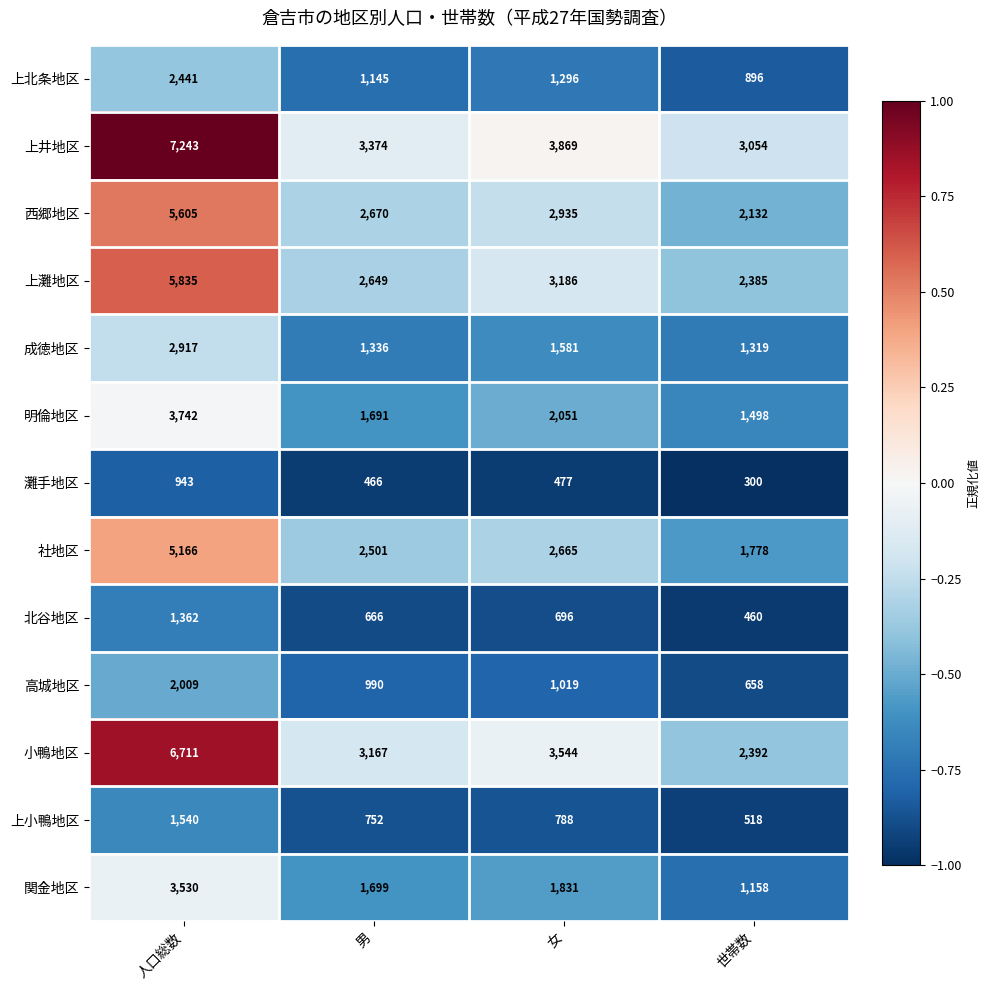

What is the total value across all series at 男?

23106